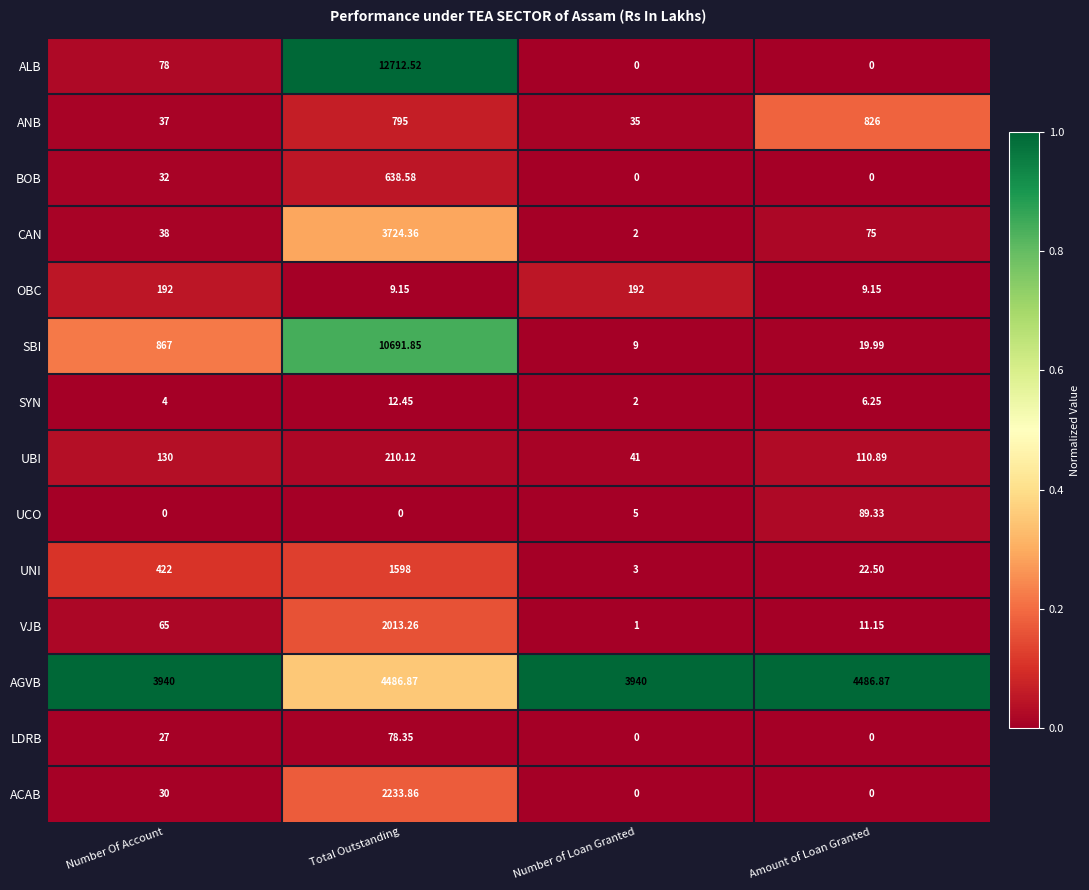

What is the spread (max minus min) of values at Amount of Loan Granted?

4486.9